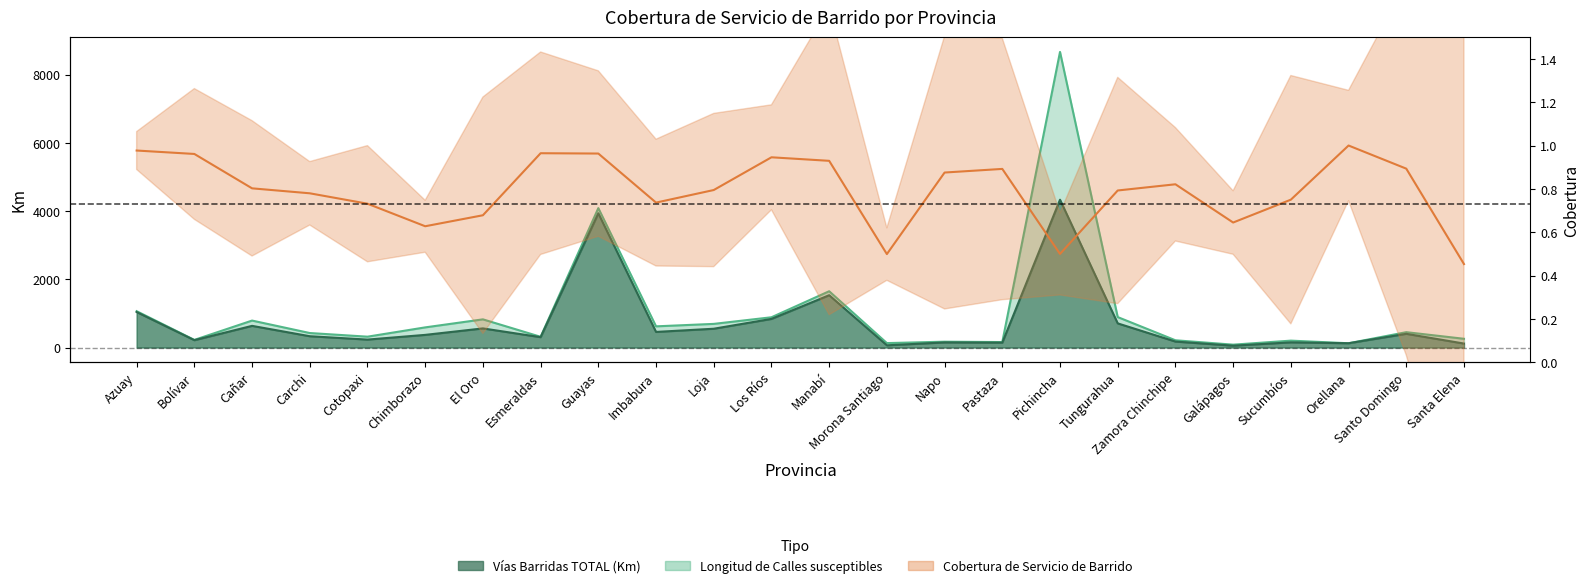

Reading left to right, transcribe all the data shown in this chart.

Azuay=1.0	Bolívar=1.0	Cañar=0.8	Carchi=0.8	Cotopaxi=0.7	Chimborazo=0.6	El Oro=0.7	Esmeraldas=1.0	Guayas=1.0	Imbabura=0.7	Loja=0.8	Los Ríos=0.9	Manabí=0.9	Morona Santiago=0.5	Napo=0.9	Pastaza=0.9	Pichincha=0.5	Tungurahua=0.8	Zamora Chinchipe=0.8	Galápagos=0.6	Sucumbíos=0.8	Orellana=1.0	Santo Domingo=0.9	Santa Elena=0.5